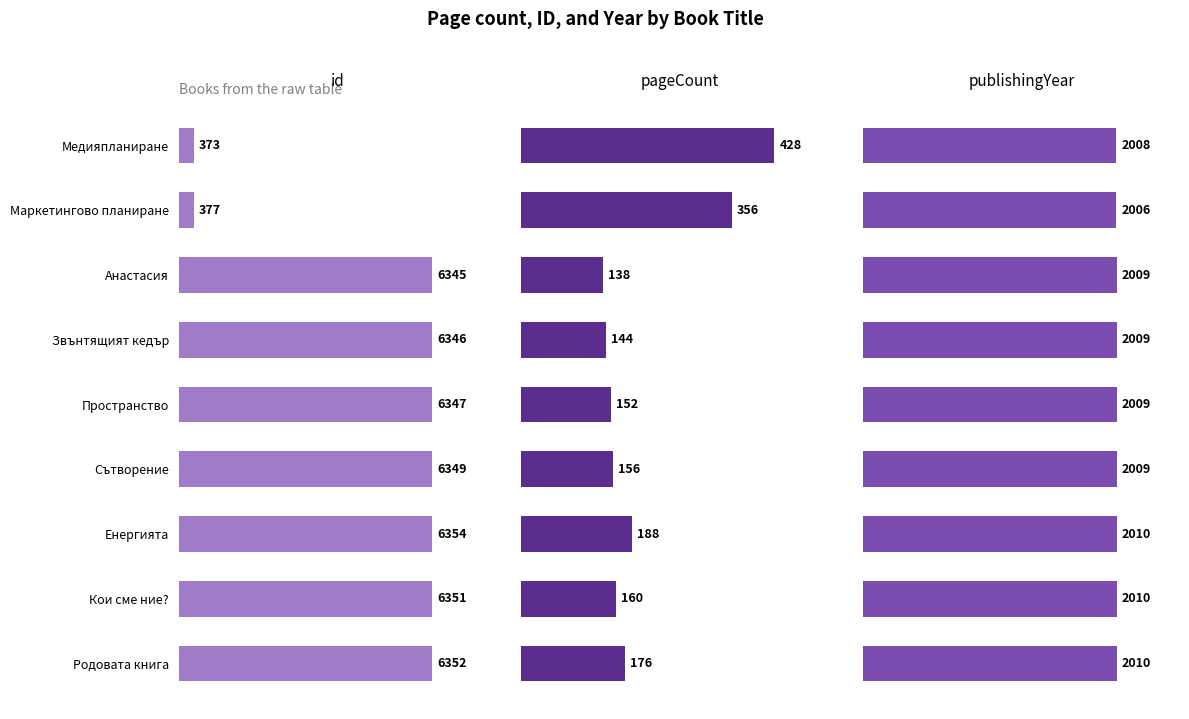

How many distinct data groups are displayed?

3